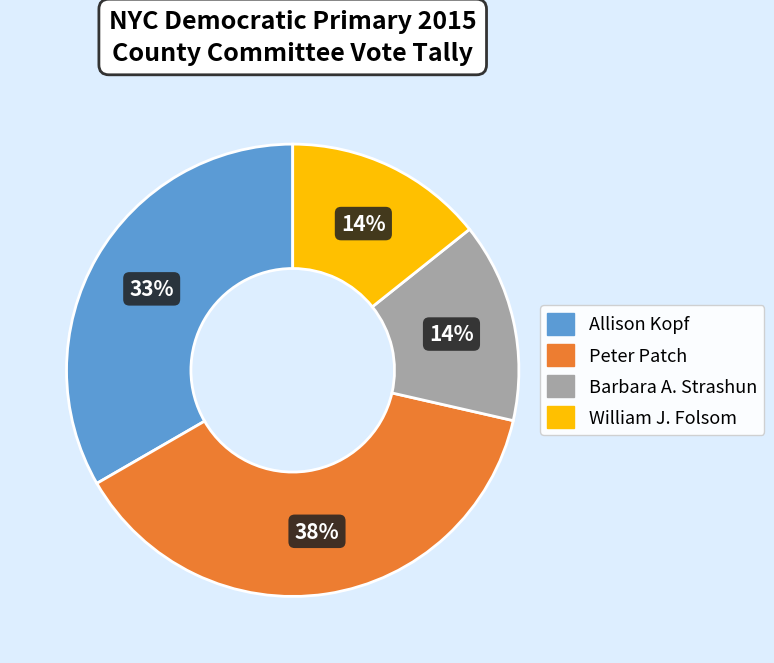

How many slices are in this pie chart?

4